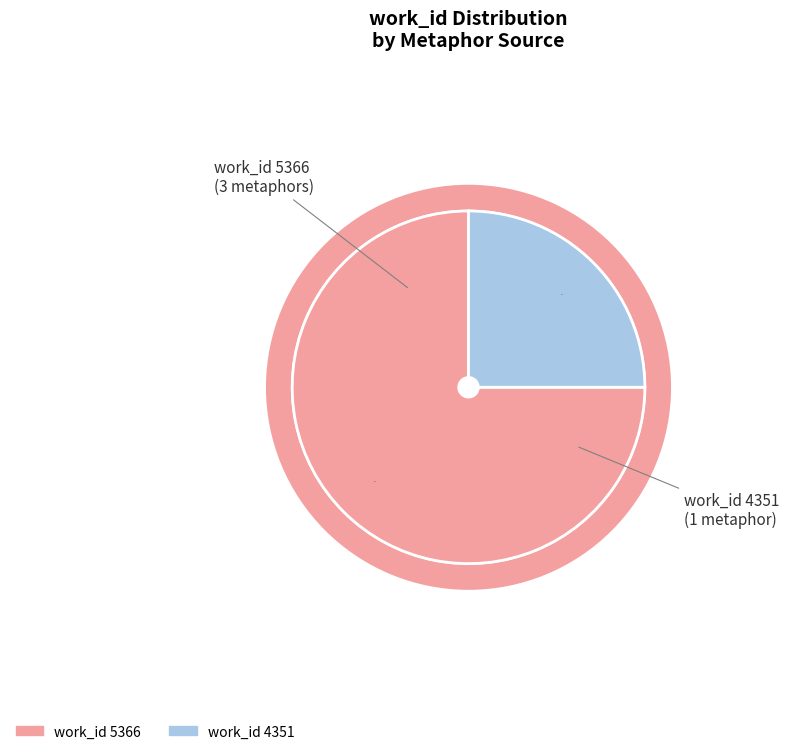

Is there a majority slice in this chart?

Yes